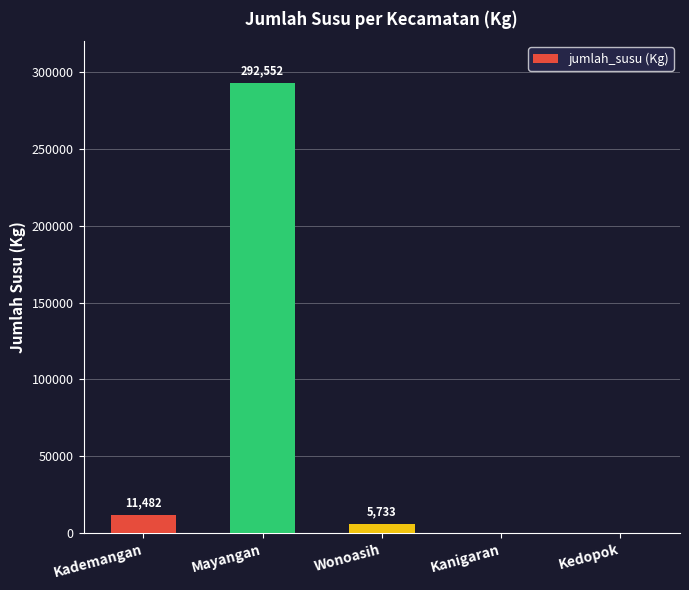

Which label corresponds to the largest value in the chart?

Mayangan